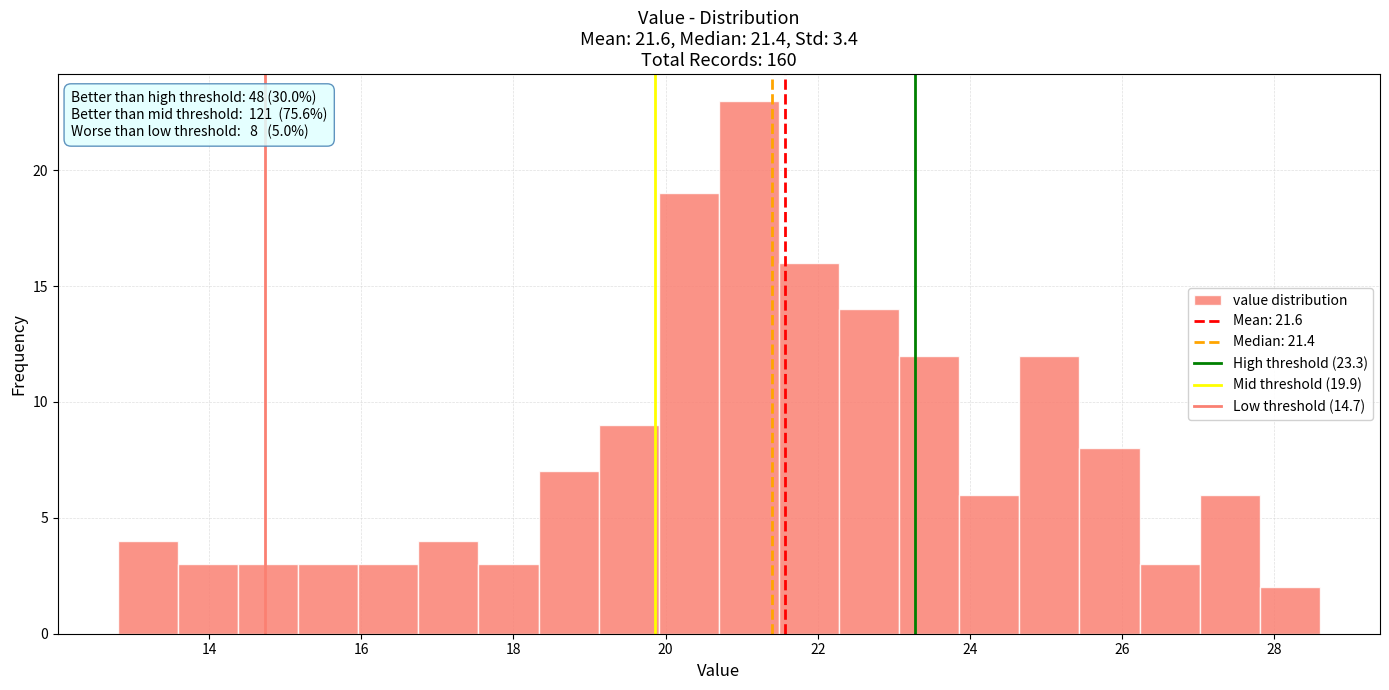

Read against the x-axis, roughly where is the centre of the tallest bar?

21.0